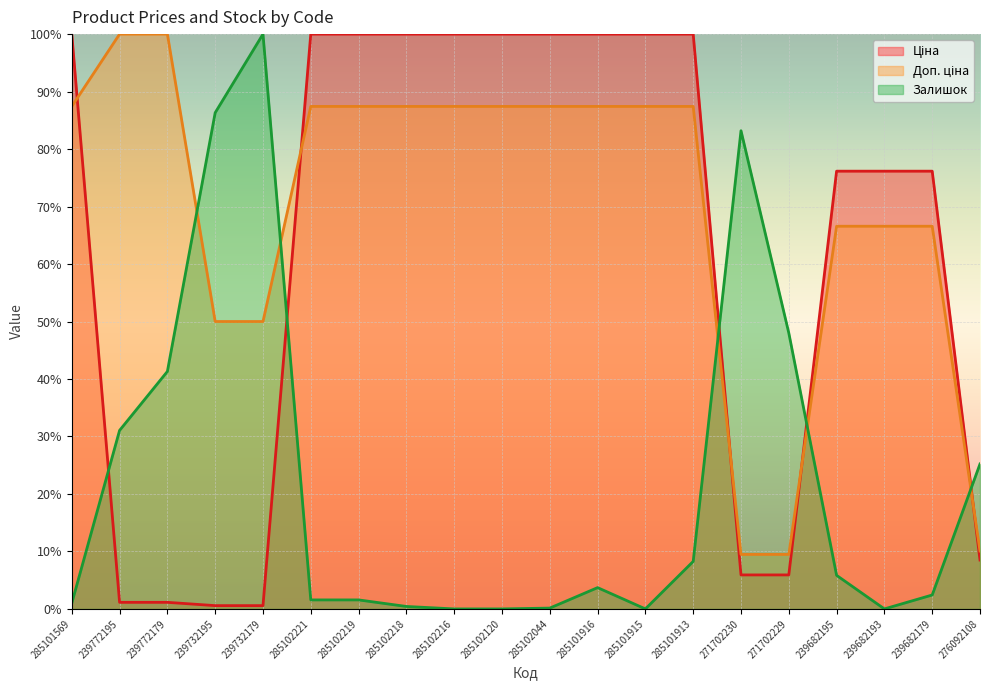

What is the value of the Доп. ціна point at the 10th from the left?

87.4